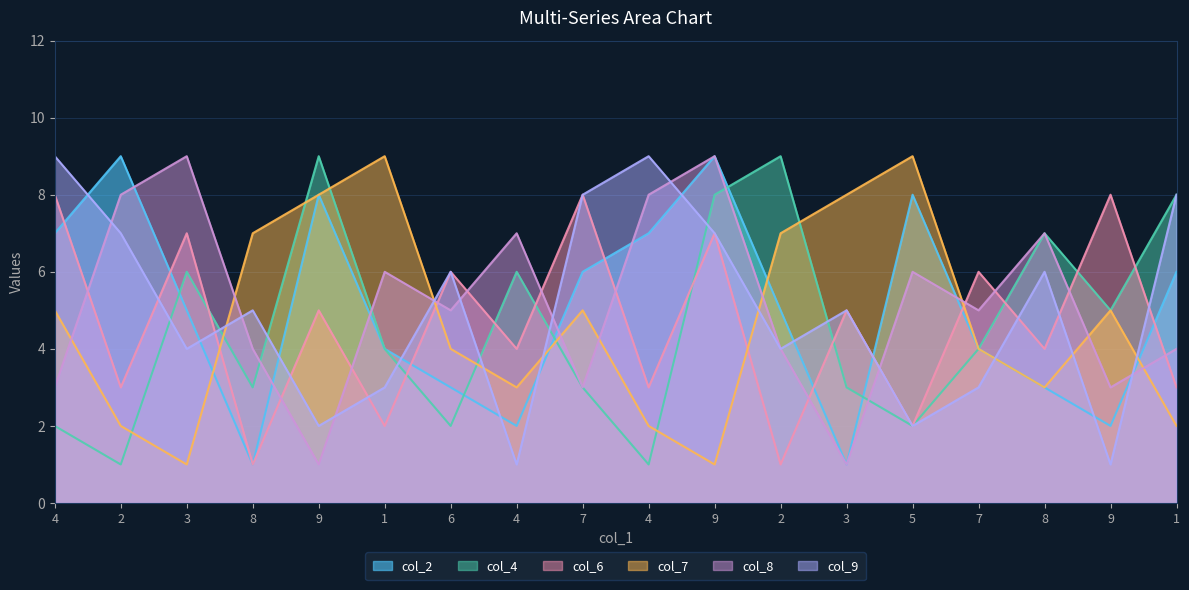

What is the average value of the col_8 series?

5